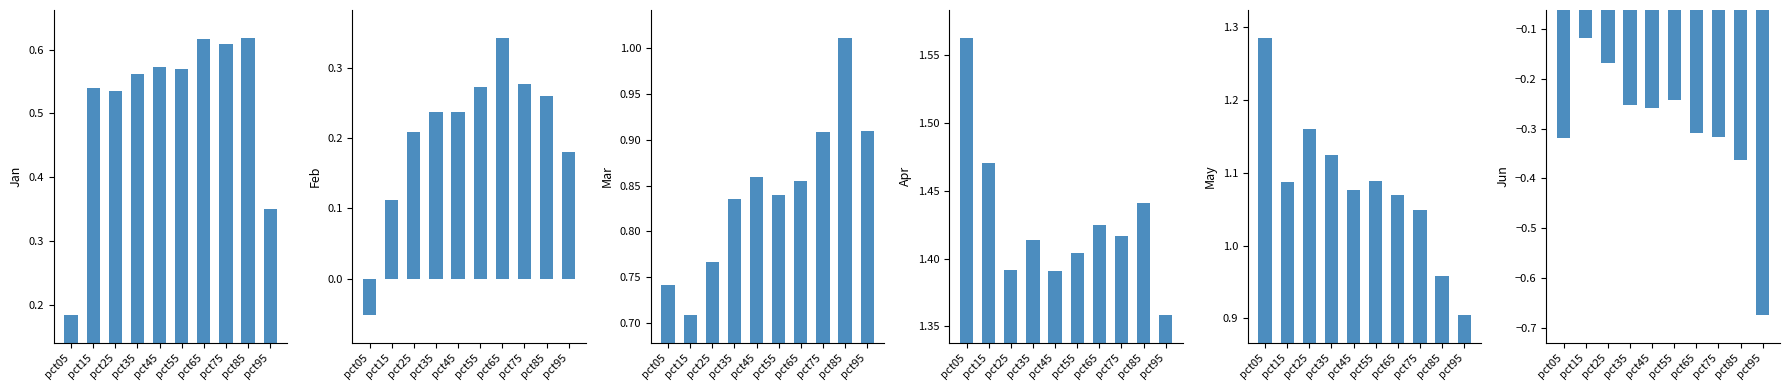

How many groups of bars are there?

10